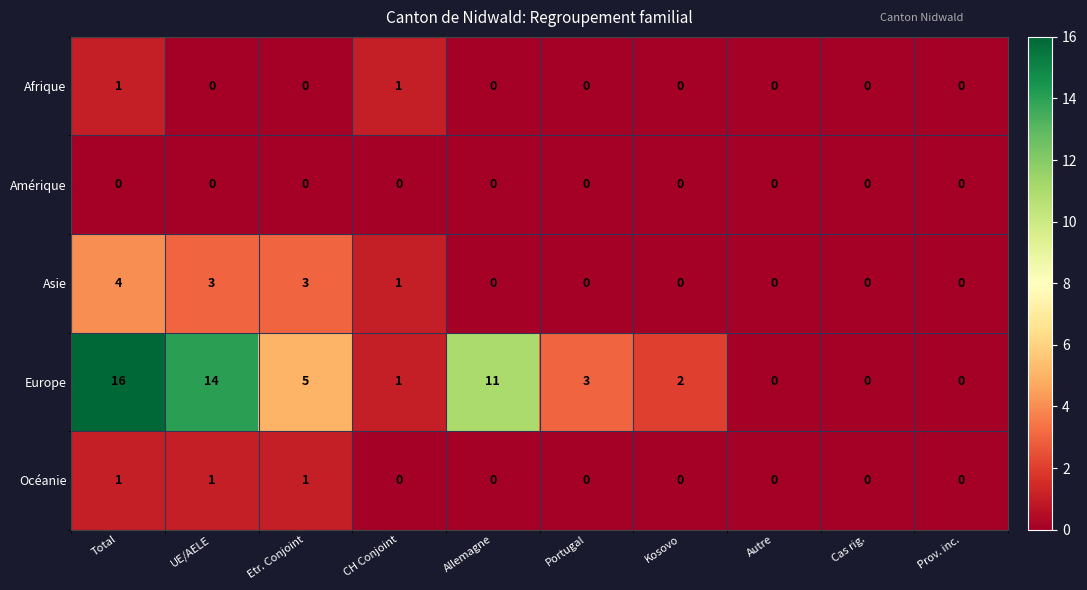

Which series has the largest range (max minus min)?

Europe